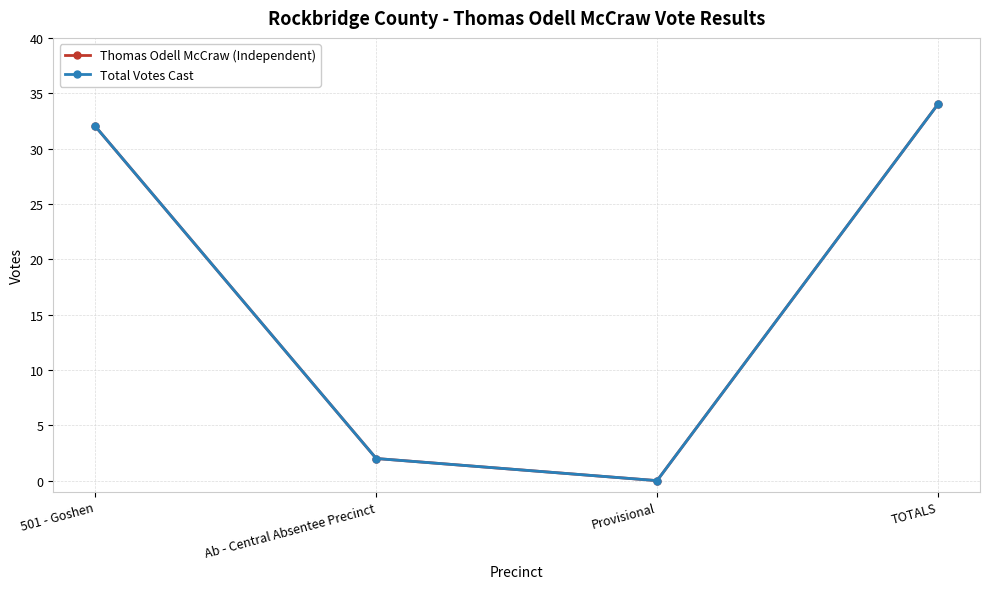

Does the chart have visible grid lines?

Yes